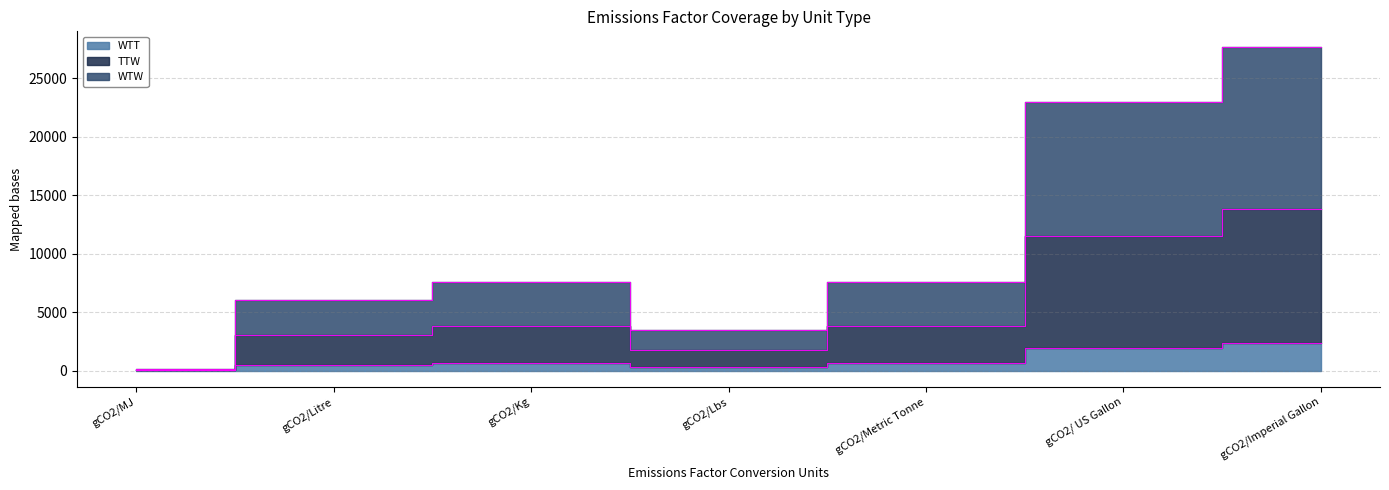

Does the chart have visible grid lines?

Yes